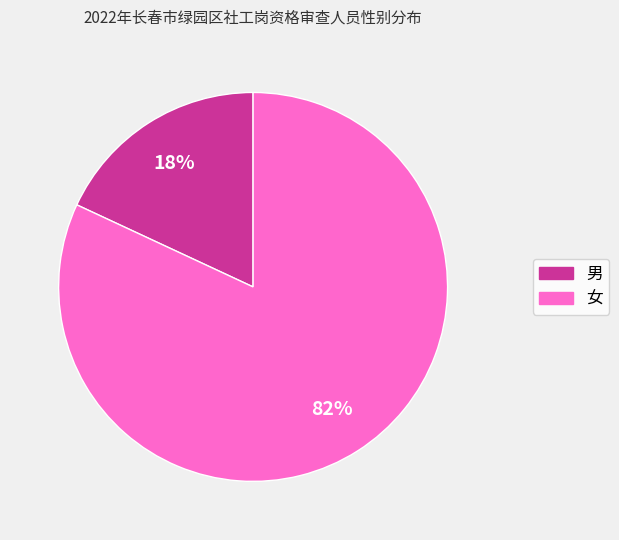

Rank the categories by value from highest to lowest.

女, 男